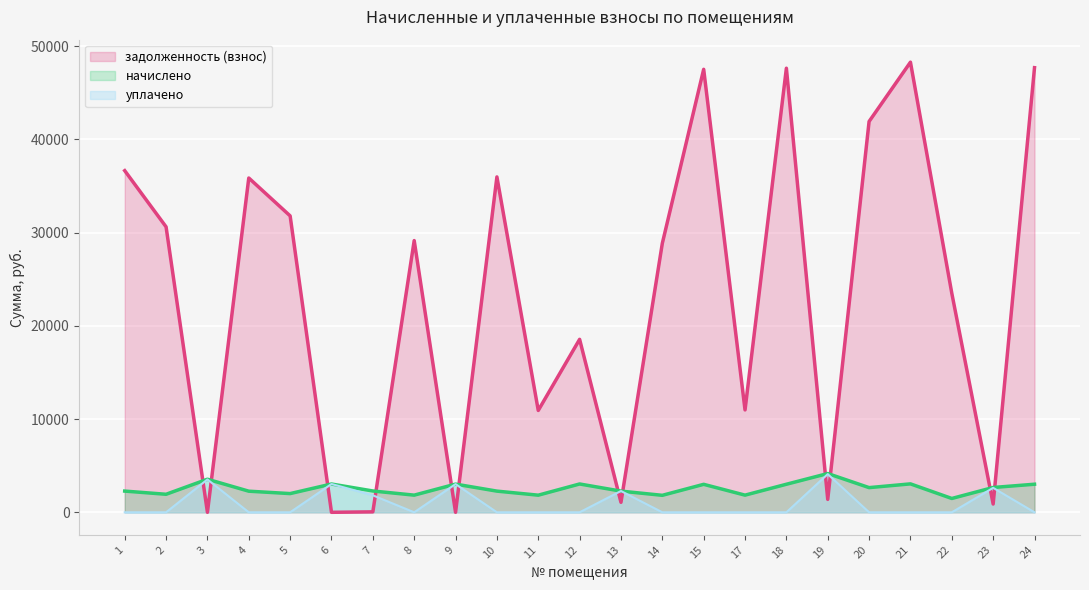

What is the greatest value displayed?

48294.7